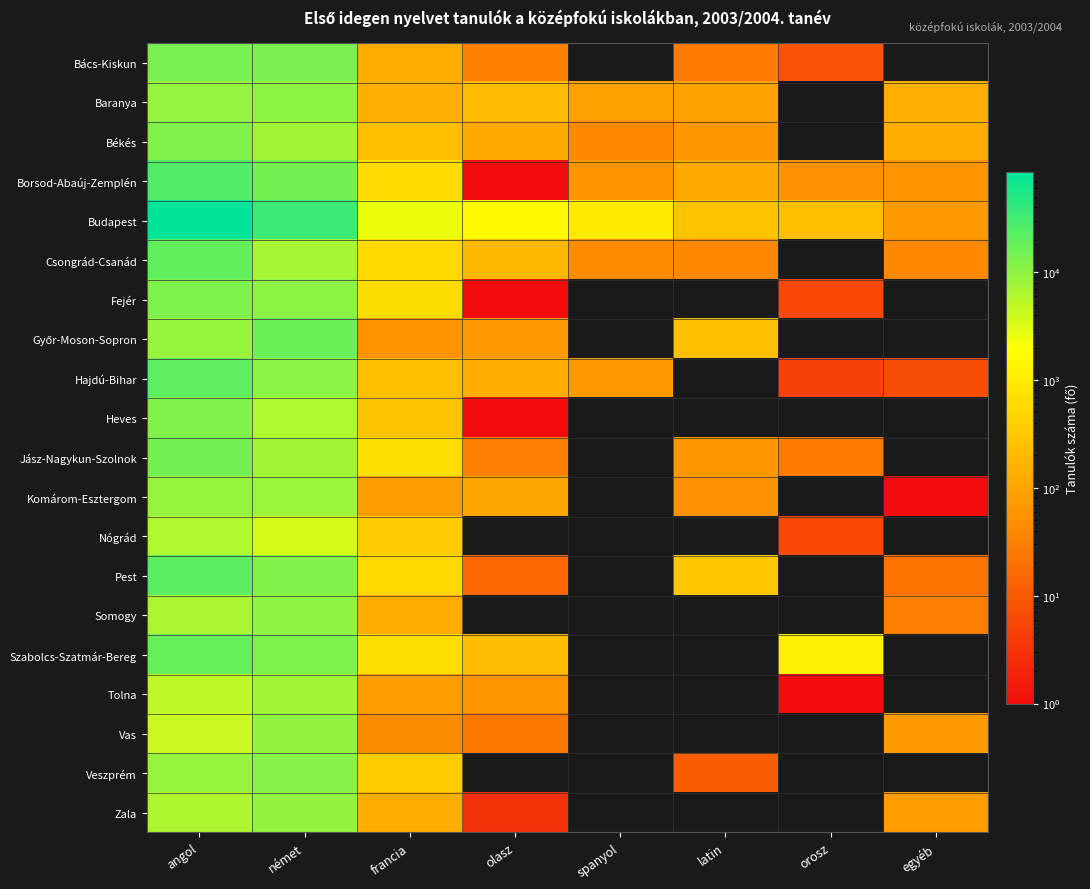

How many distinct data groups are displayed?

20